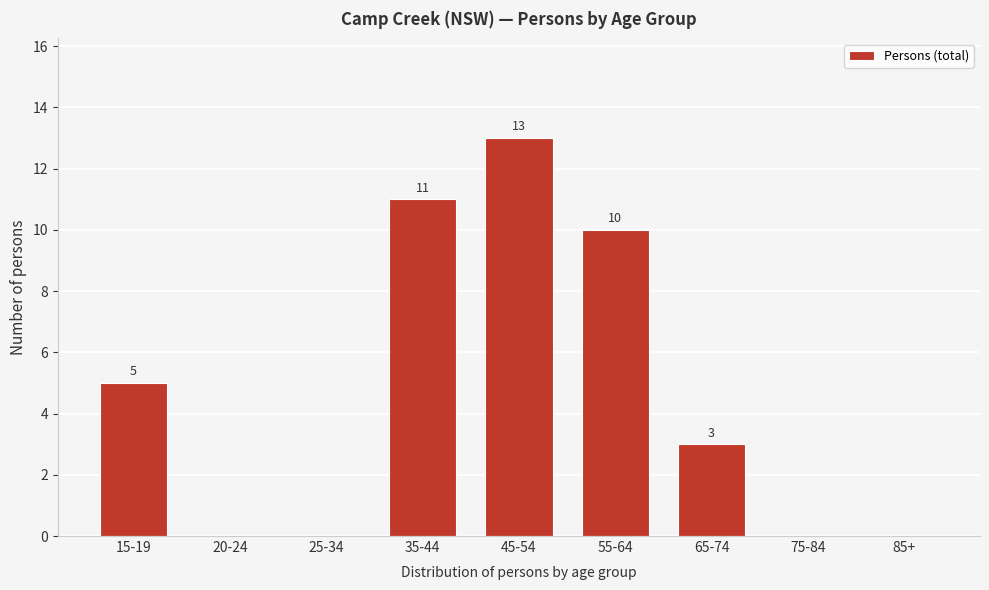

Reading left to right, transcribe all the data shown in this chart.

15-19=5	20-24=0	25-34=0	35-44=11	45-54=13	55-64=10	65-74=3	75-84=0	85+=0